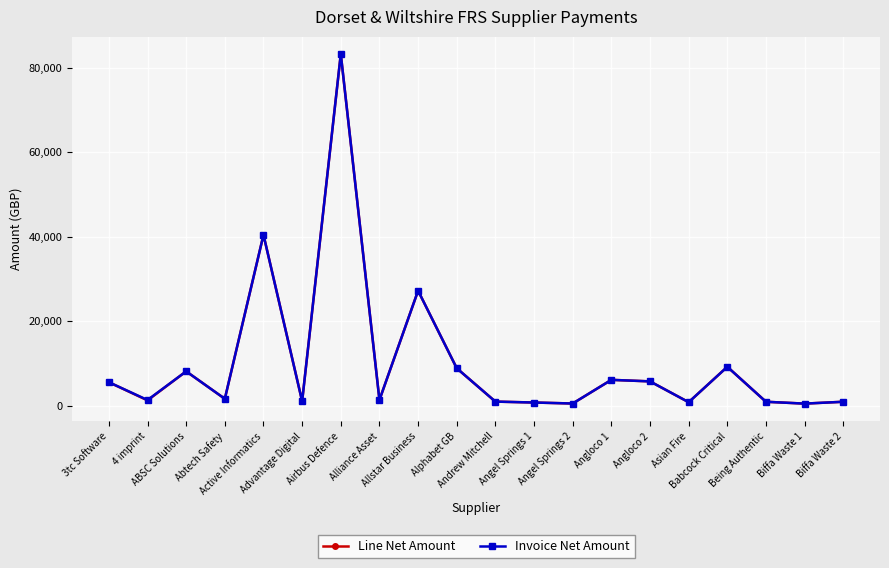

What is the sum of all Line Net Amount values?

204679.4